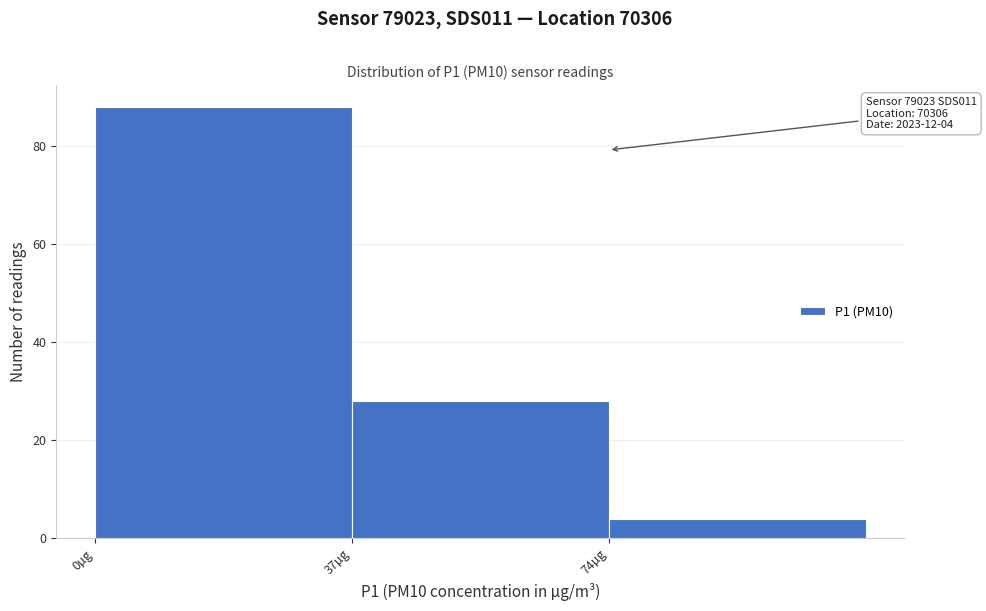

Which range on the x-axis has the tallest bar?

0 to 37